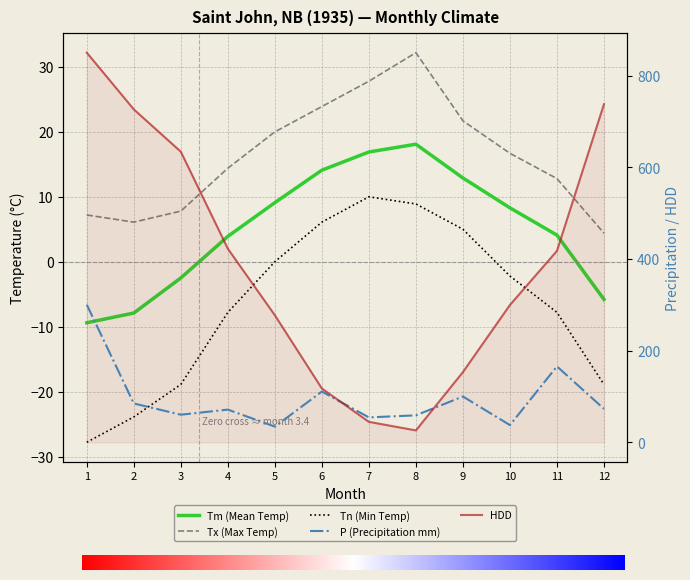

Where do P and HDD first cross each other?

6 and 7